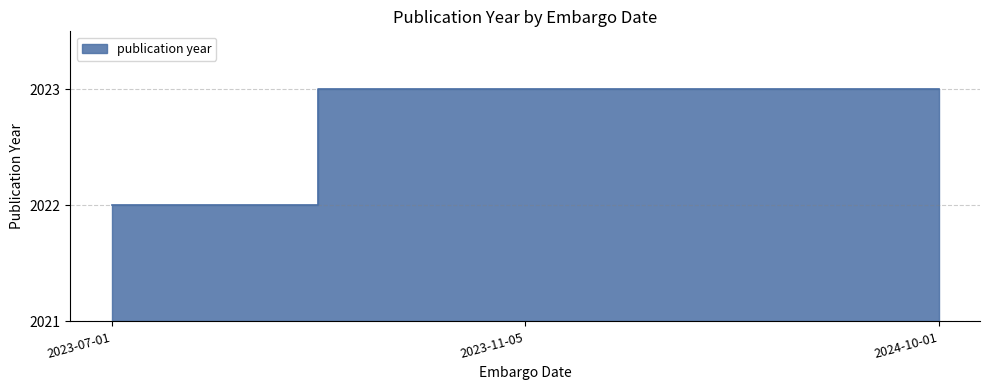

Read the value at 2023-11-05.

2023